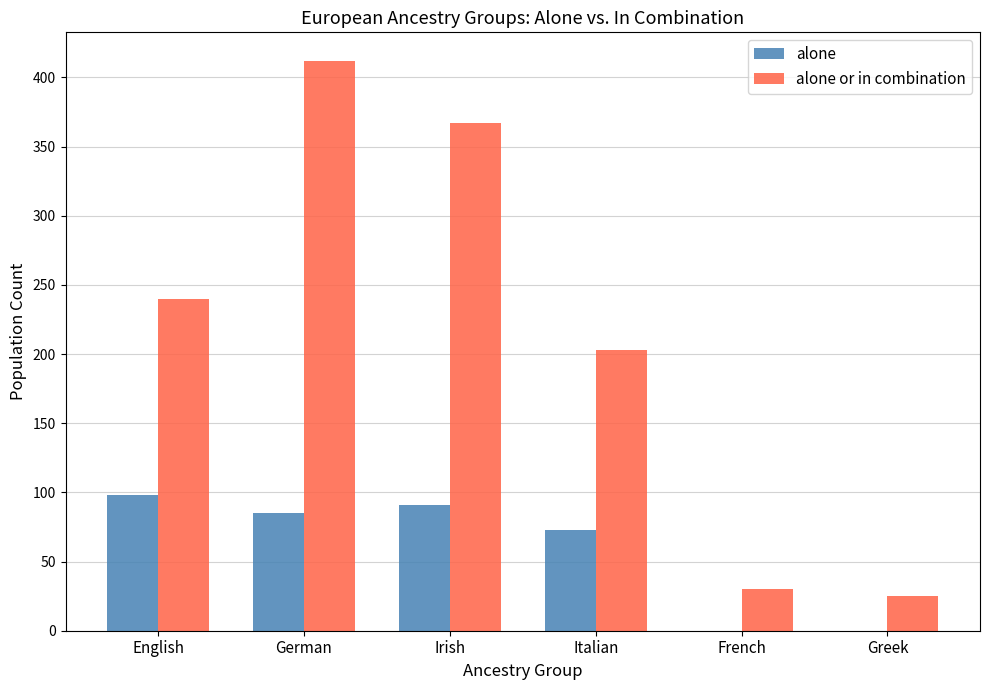

What is the maximum value shown in the chart?

412